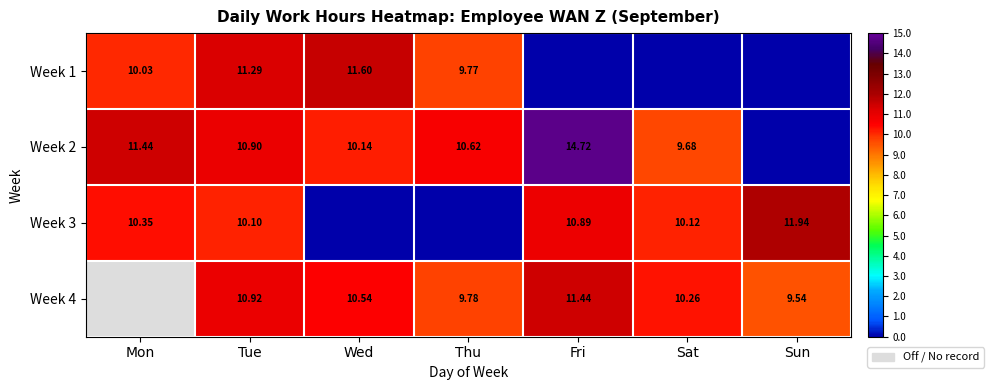

At Sat, list the series in order from largest to smallest.

Week 4, Week 3, Week 2, Week 1